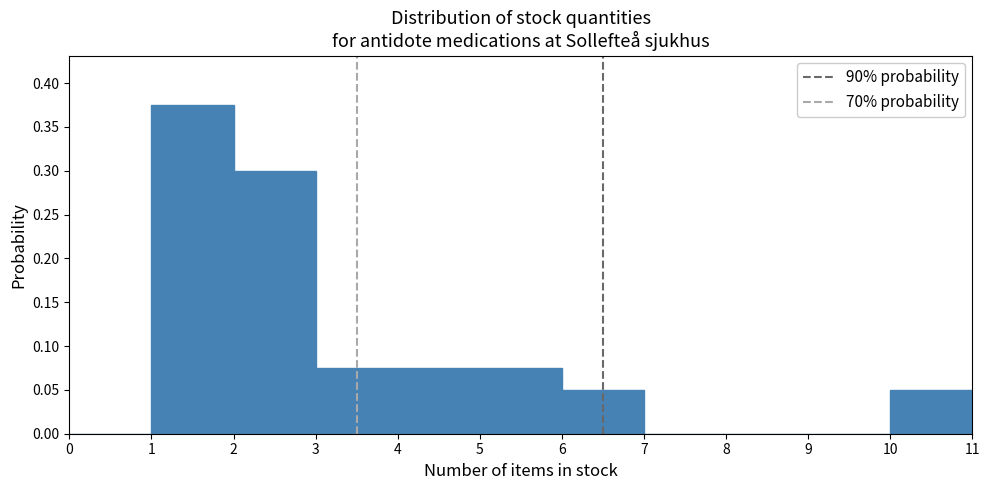

Which range on the x-axis has the tallest bar?

1 to 2